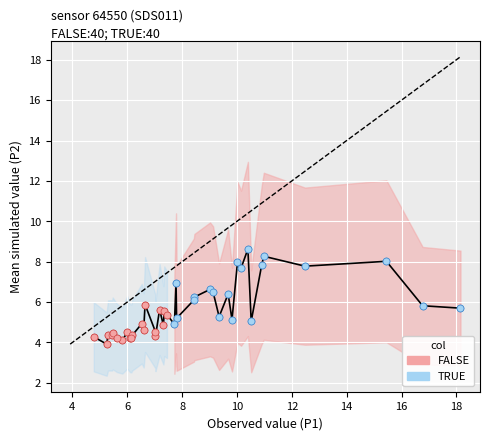

Which series reaches the maximum Y coordinate?

TRUE